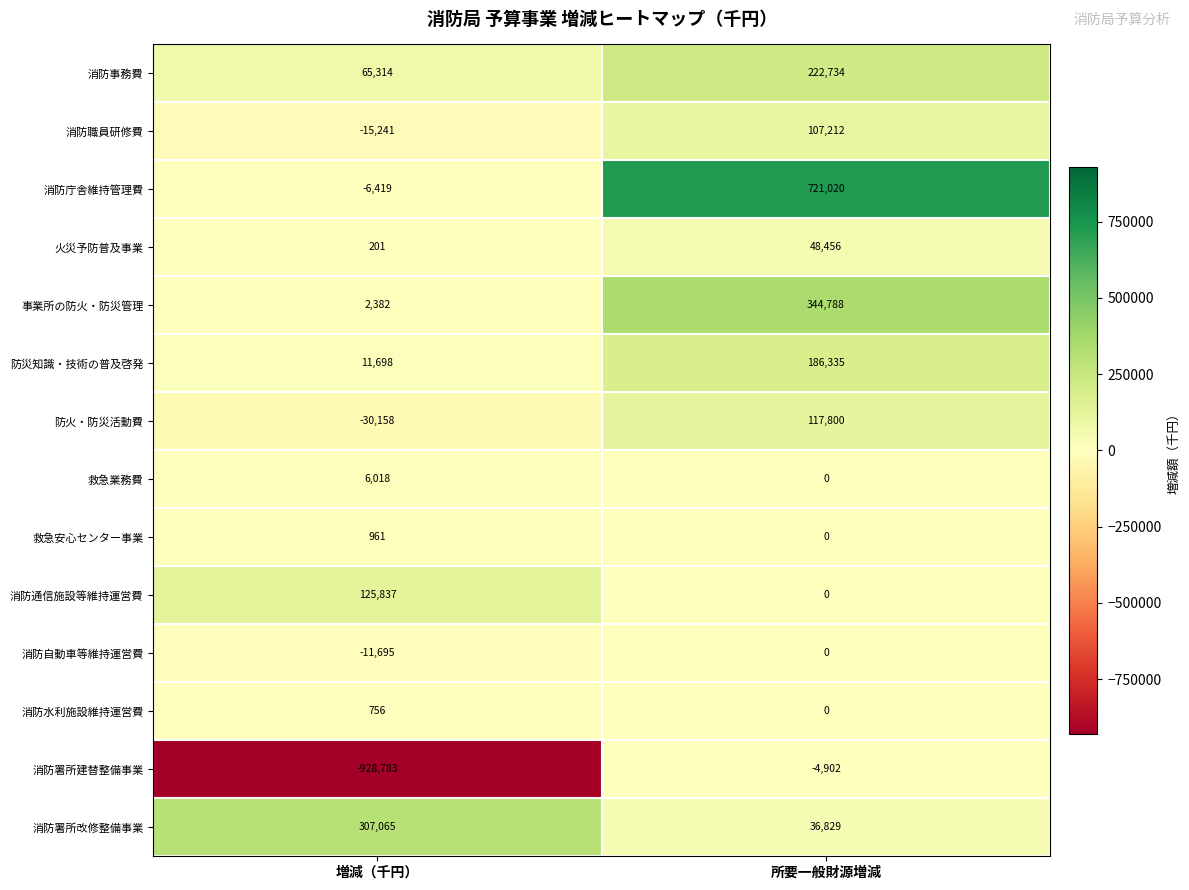

The value of 防災知識・技術の普及啓発 at 所要一般財源増減 is 330540. True or false?

False